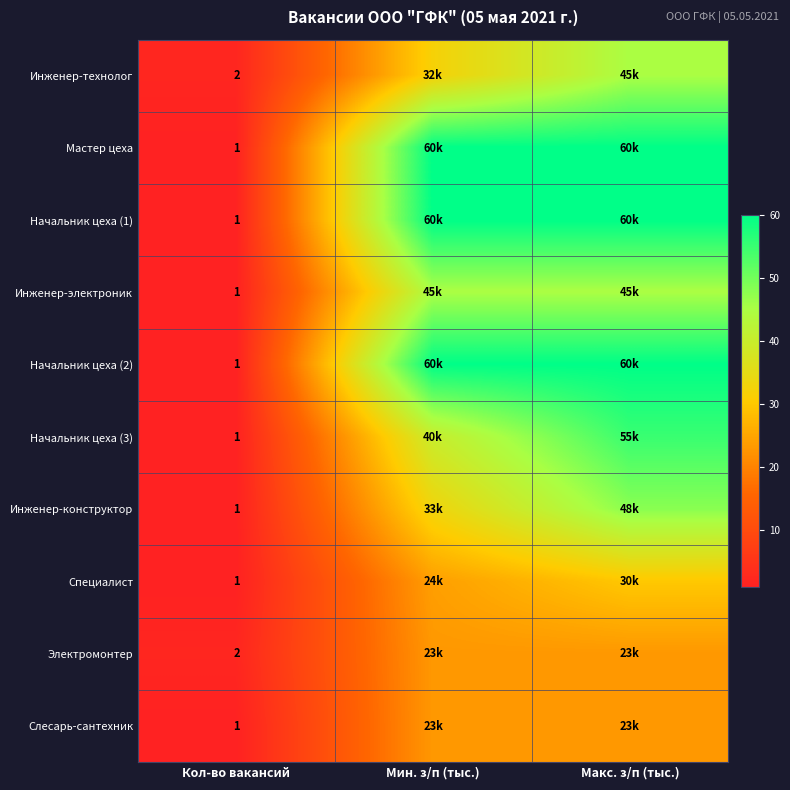

The value of Начальник цеха (1) at Кол-во вакансий is 1. True or false?

True